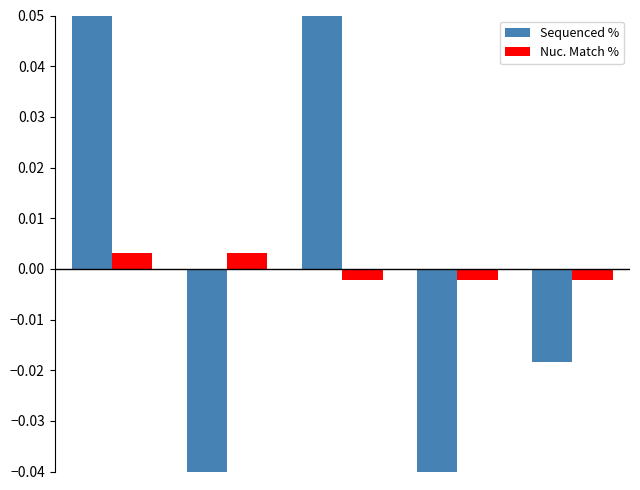

List the series in order of their peak value, highest first.

Sequenced %, Nuc. Match %